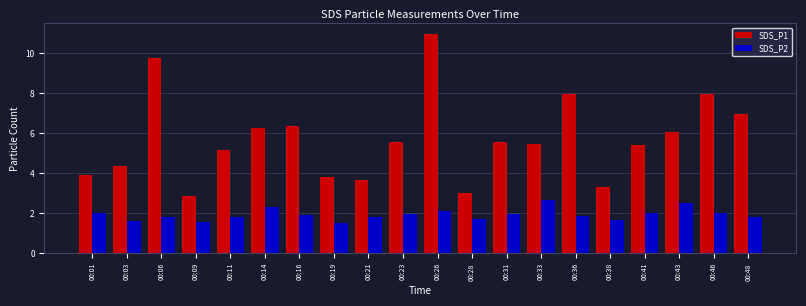

What is the average value of the SDS_P2 series?

1.9